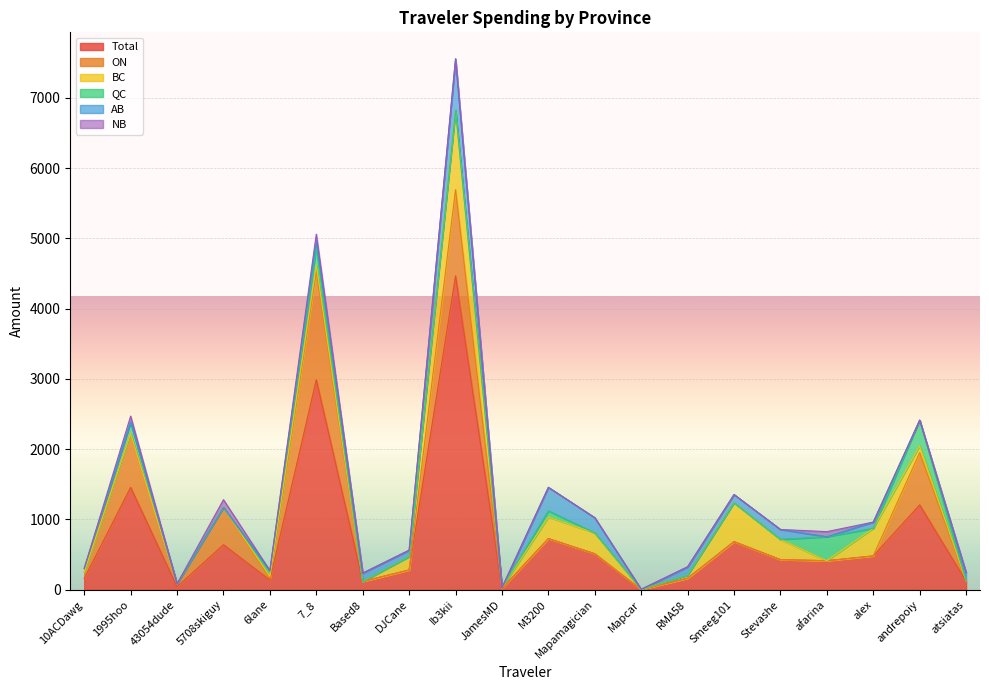

What is the sum of the BC values at alex and M3200?

699.1